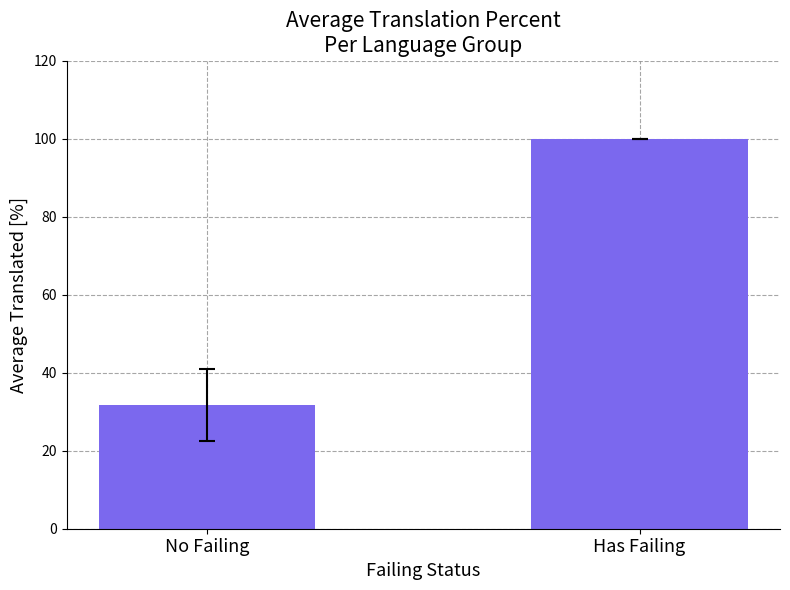

What is the label of the 2nd bar from the left?

Has Failing